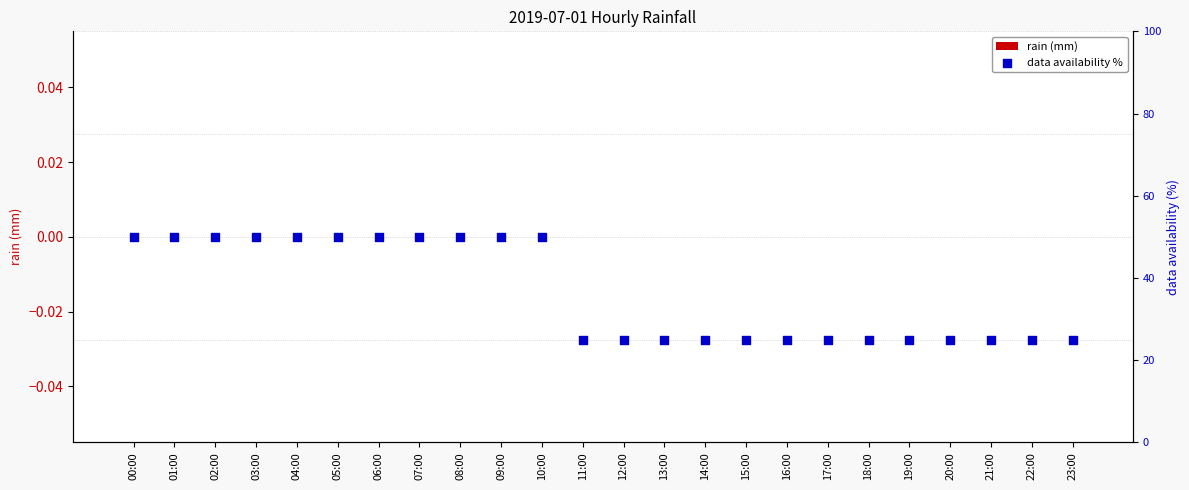

Which series reaches the minimum Y coordinate?

rain (mm)